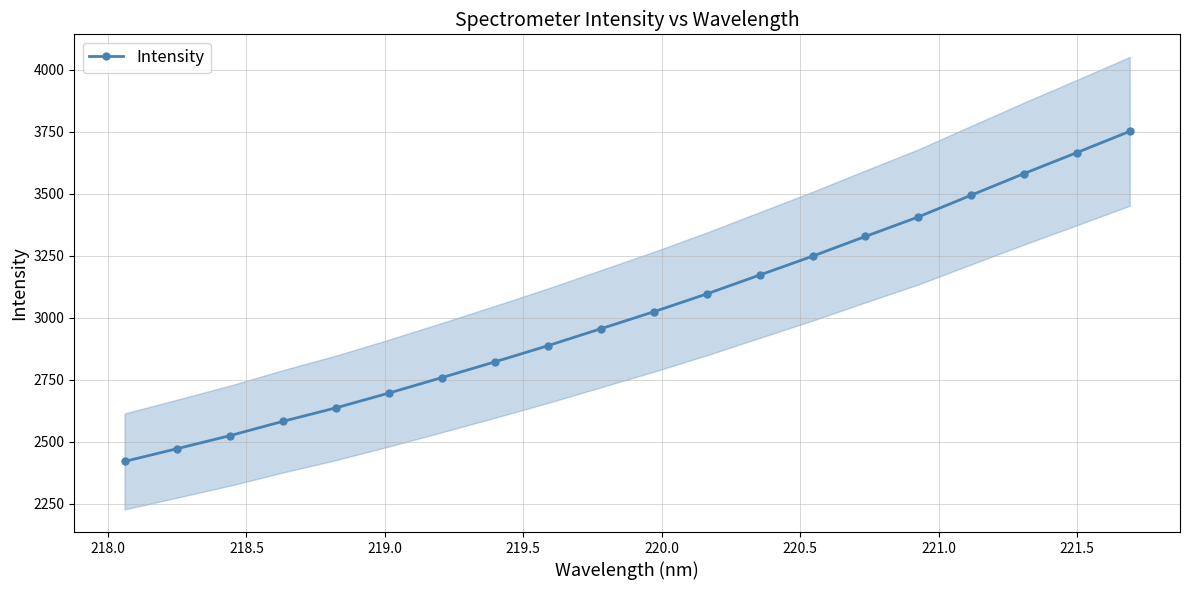

What is the sum of all values?

60522.7